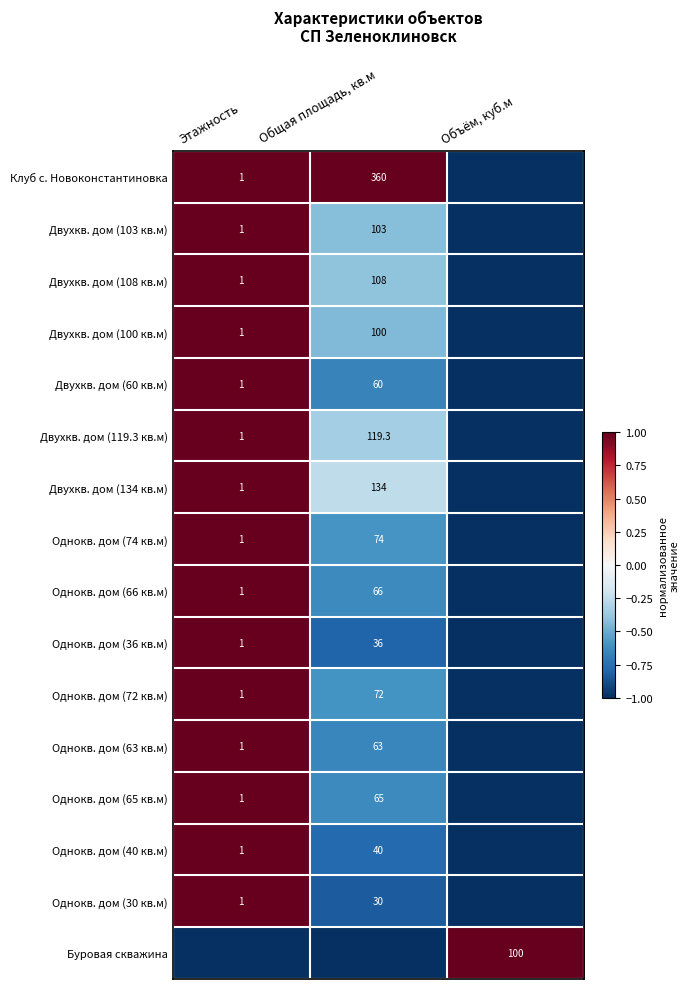

True or false: Двухкв. дом (60 кв.м) has a value of 1.0 at Этажность.

True